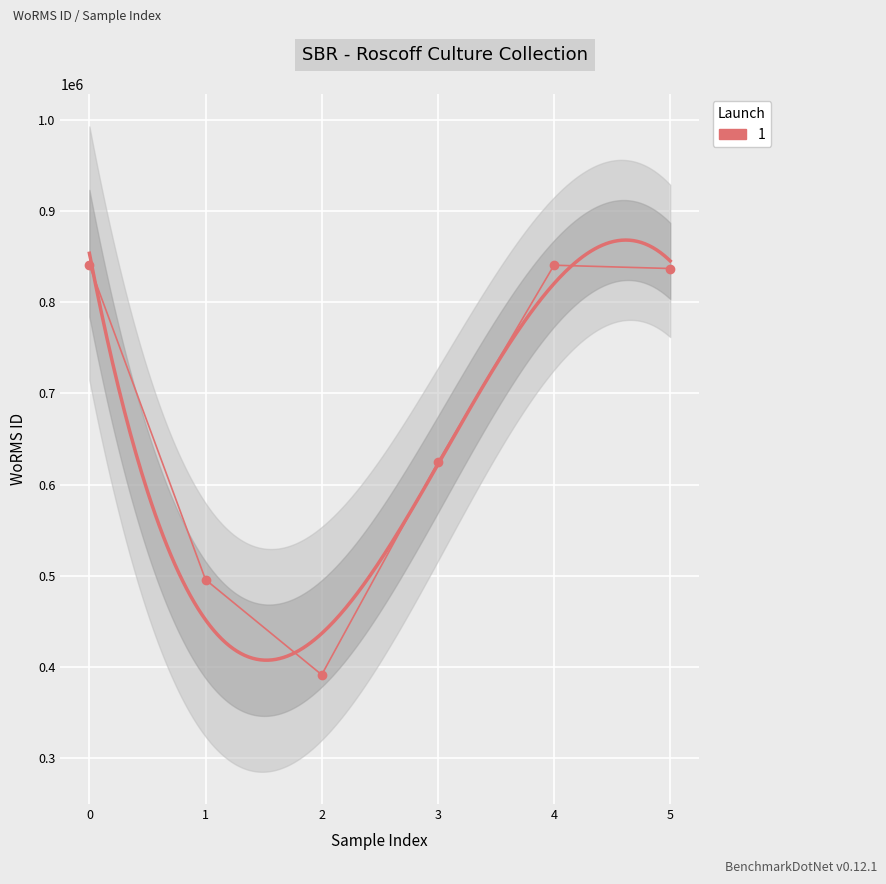

What is the greatest value displayed?

840689